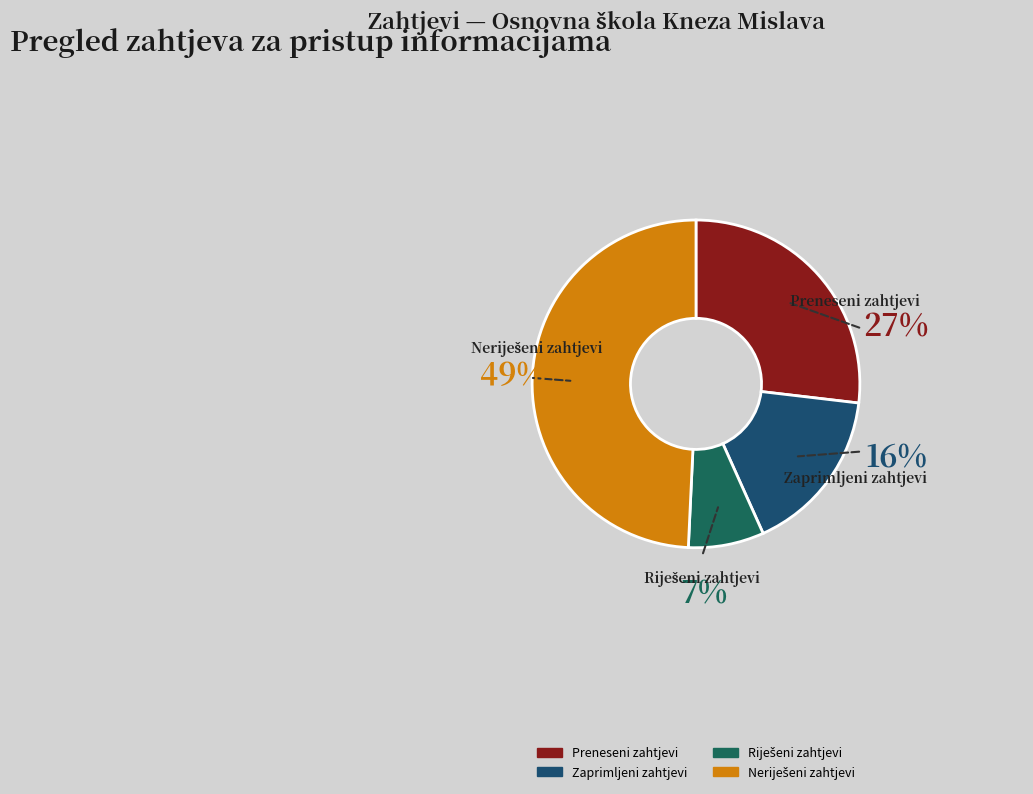

True or false: Zaprimljeni zahtjevi accounts for 3% of the total.

False